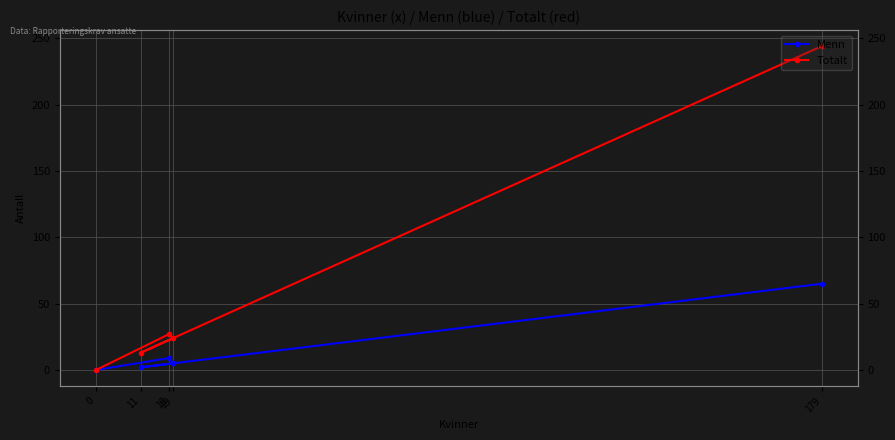

What is the sum of the Totalt values at 19 and 11?

37